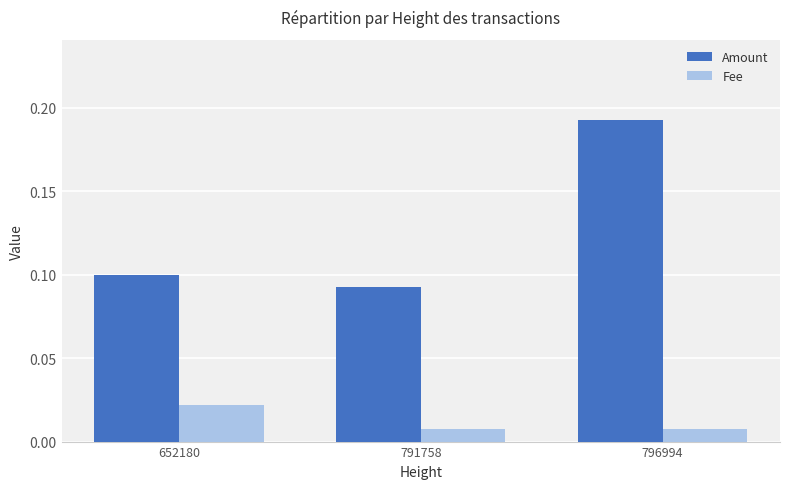

At 652180, list the series in order from smallest to largest.

Fee, Amount